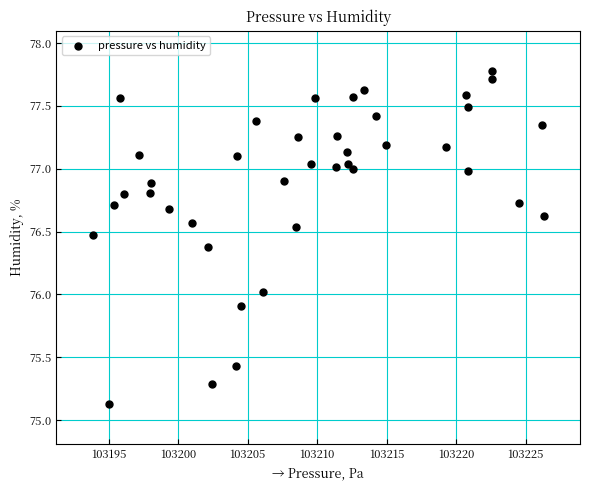

What is the range of X values (max minus min)?

32.5